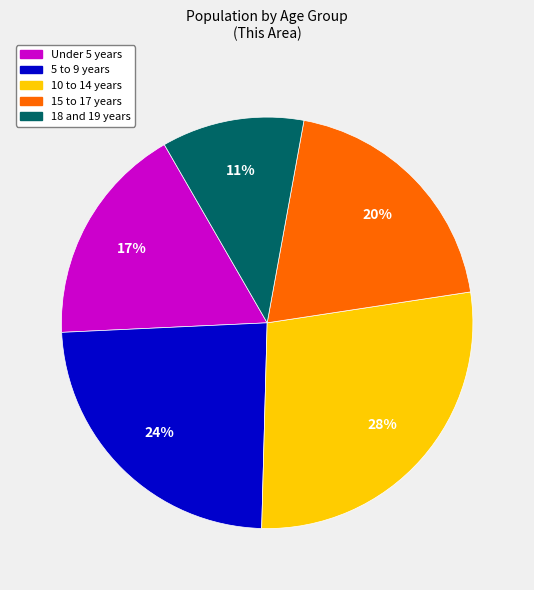

Do 15 to 17 years and 5 to 9 years together represent more than half of the pie?

No